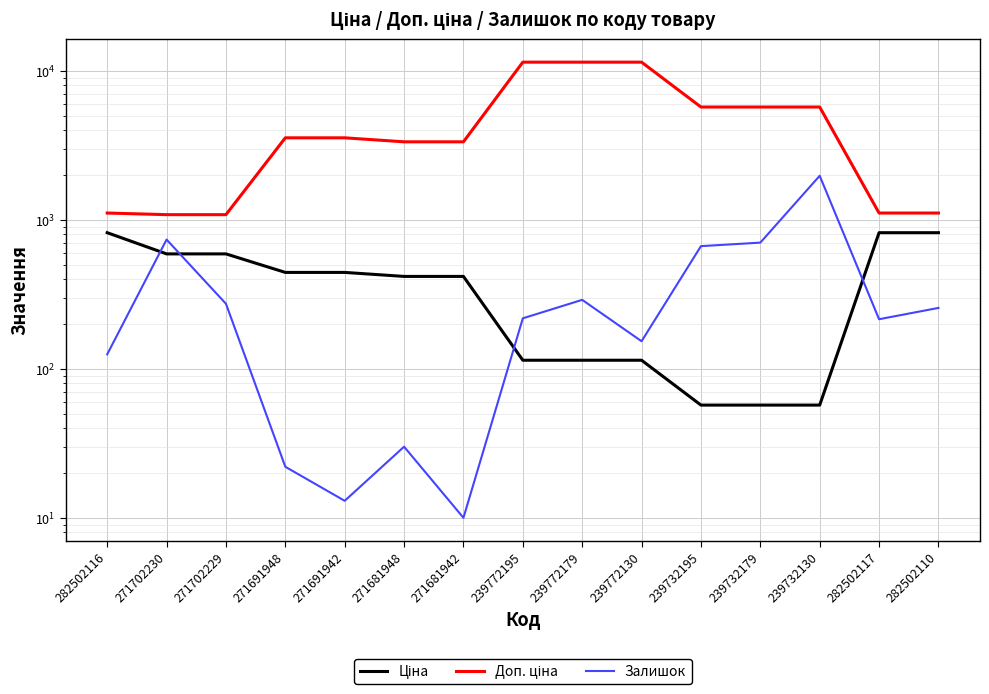

List the labels in order of Залишок value, largest first.

239732130, 271702230, 239732179, 239732195, 239772179, 271702229, 282502110, 239772195, 282502117, 239772130, 282502116, 271681948, 271691948, 271691942, 271681942